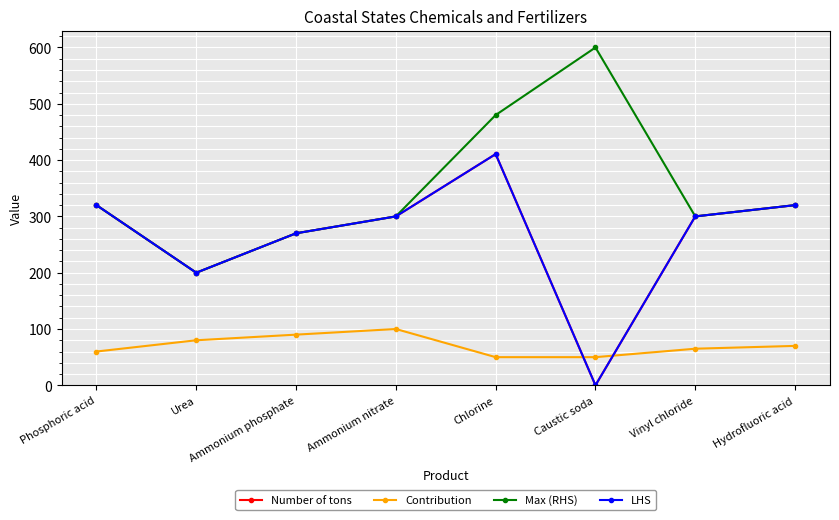

Does the chart have visible grid lines?

Yes